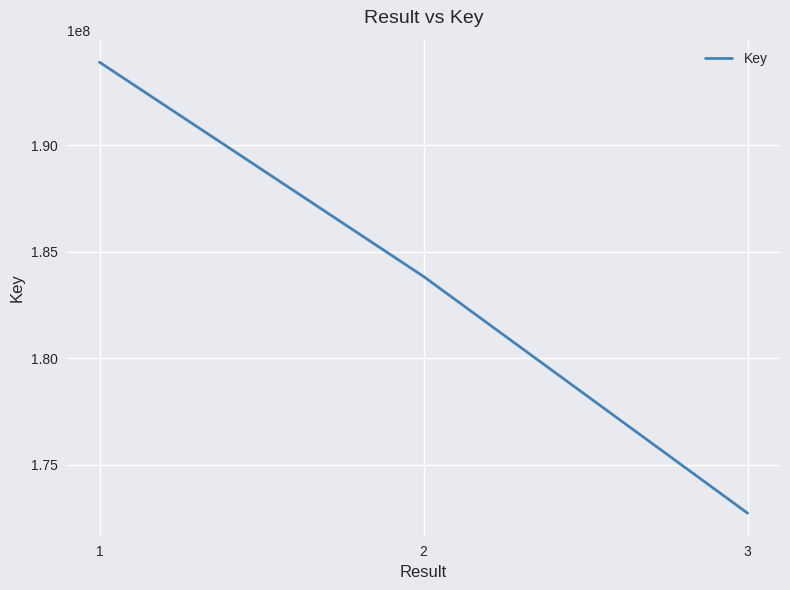

What is the ratio of the value at 2 to the value at 1?

0.9